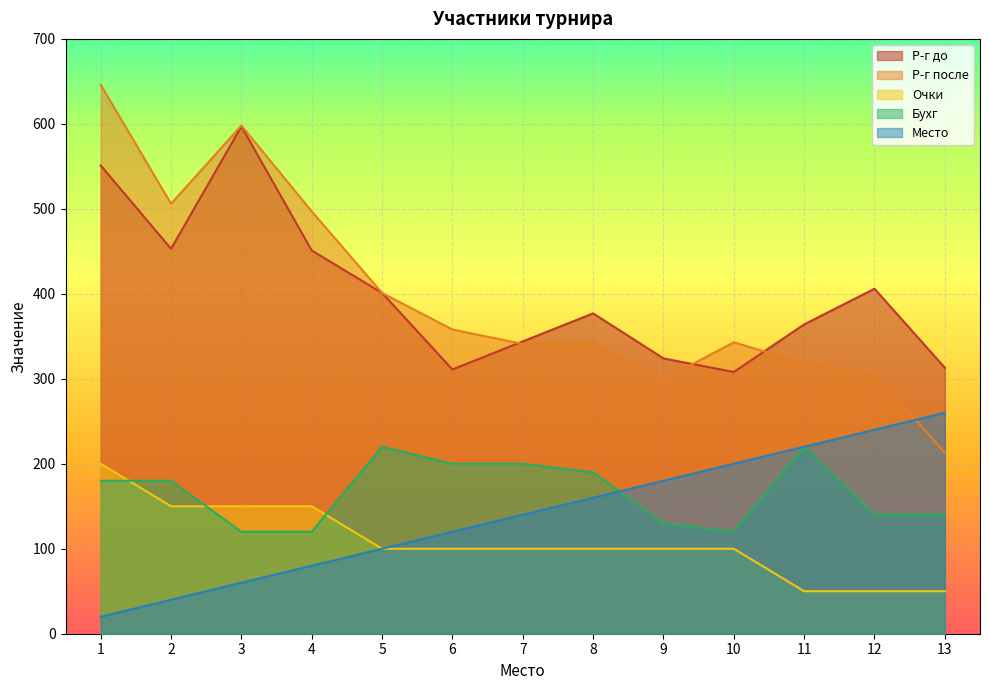

True or false: Р-г после and Бухг cross at least once.

False